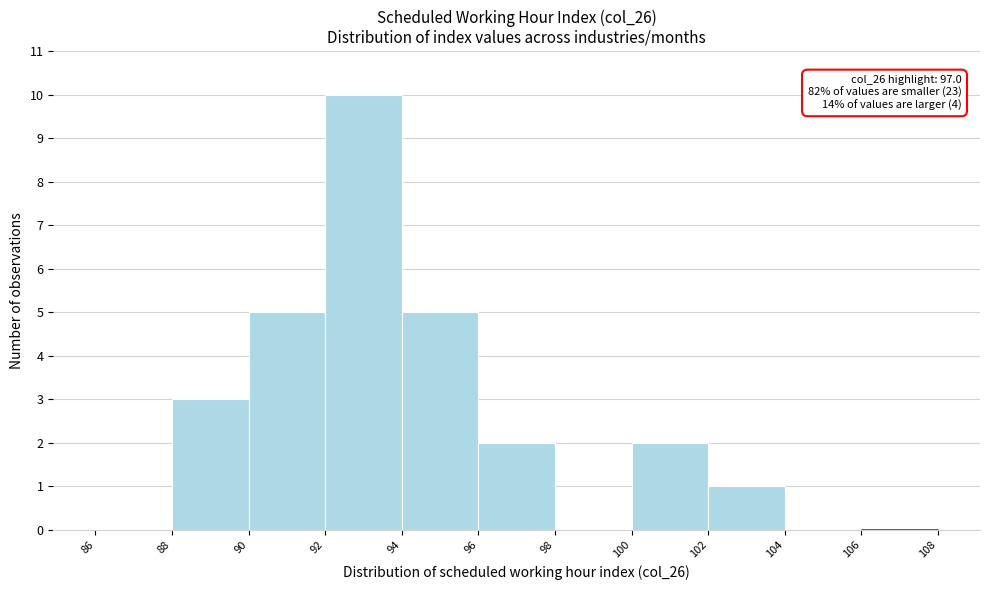

Which range on the x-axis has the tallest bar?

92 to 94